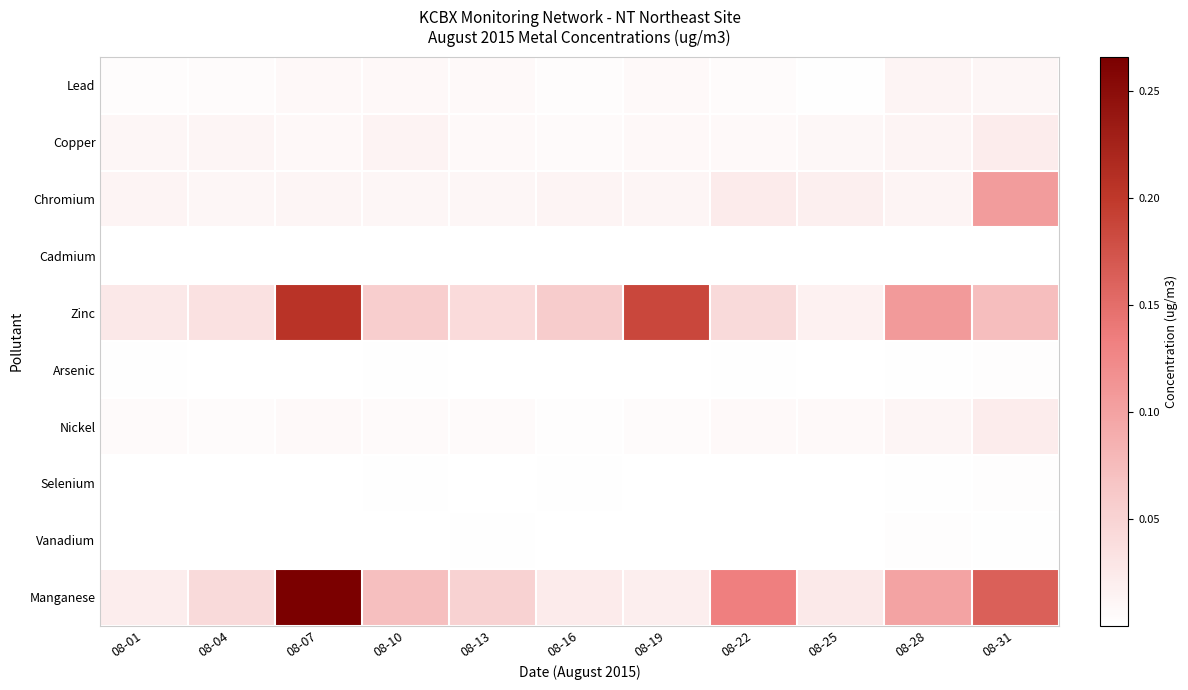

List the series in order of their peak value, highest first.

Manganese, Zinc, Chromium, Copper, Nickel, Lead, Selenium, Arsenic, Vanadium, Cadmium